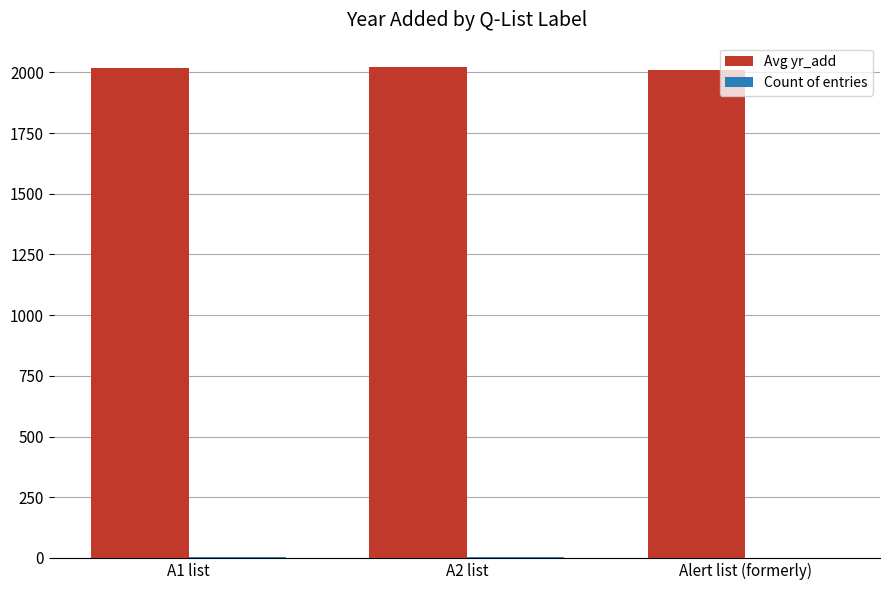

What is the highest value of the Avg yr_add series?

2021.5